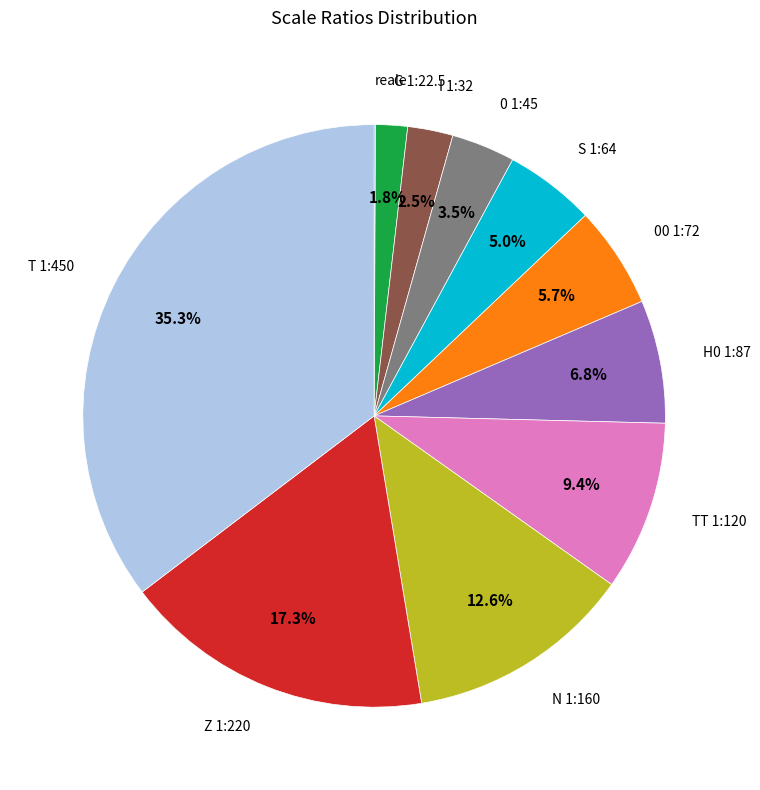

Which slice is the largest?

T 1:450